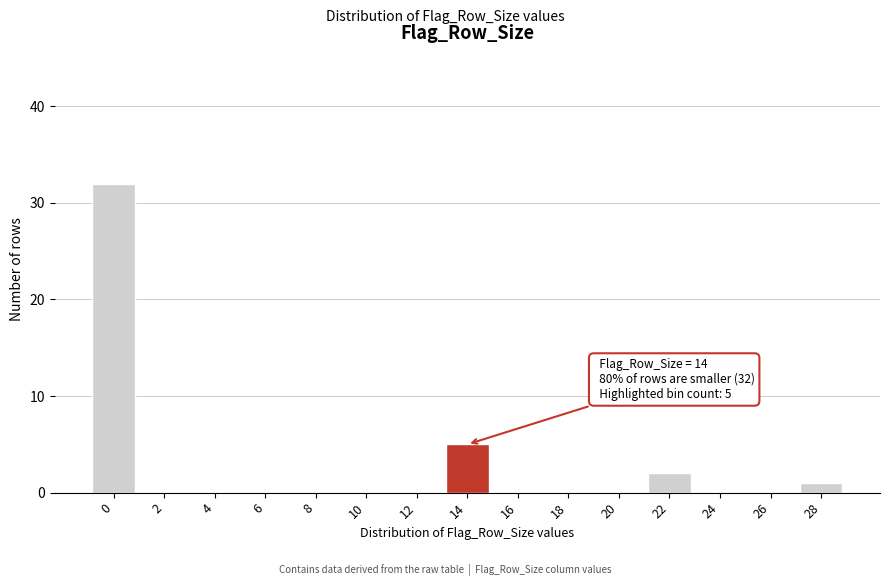

Reading left to right, list all the values displayed in this chart.

0=32	2=0	4=0	6=0	8=0	10=0	12=0	14=5	16=0	18=0	20=0	22=2	24=0	26=0	28=1